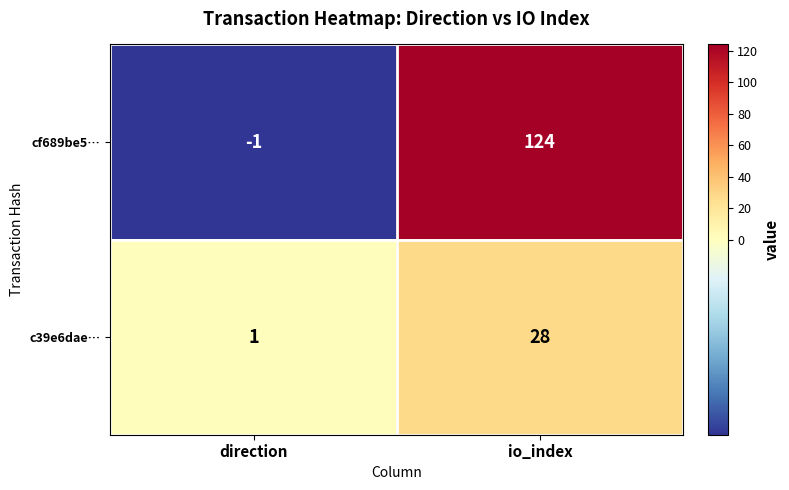

Where is cf689be5… nearest to the value 61?

direction